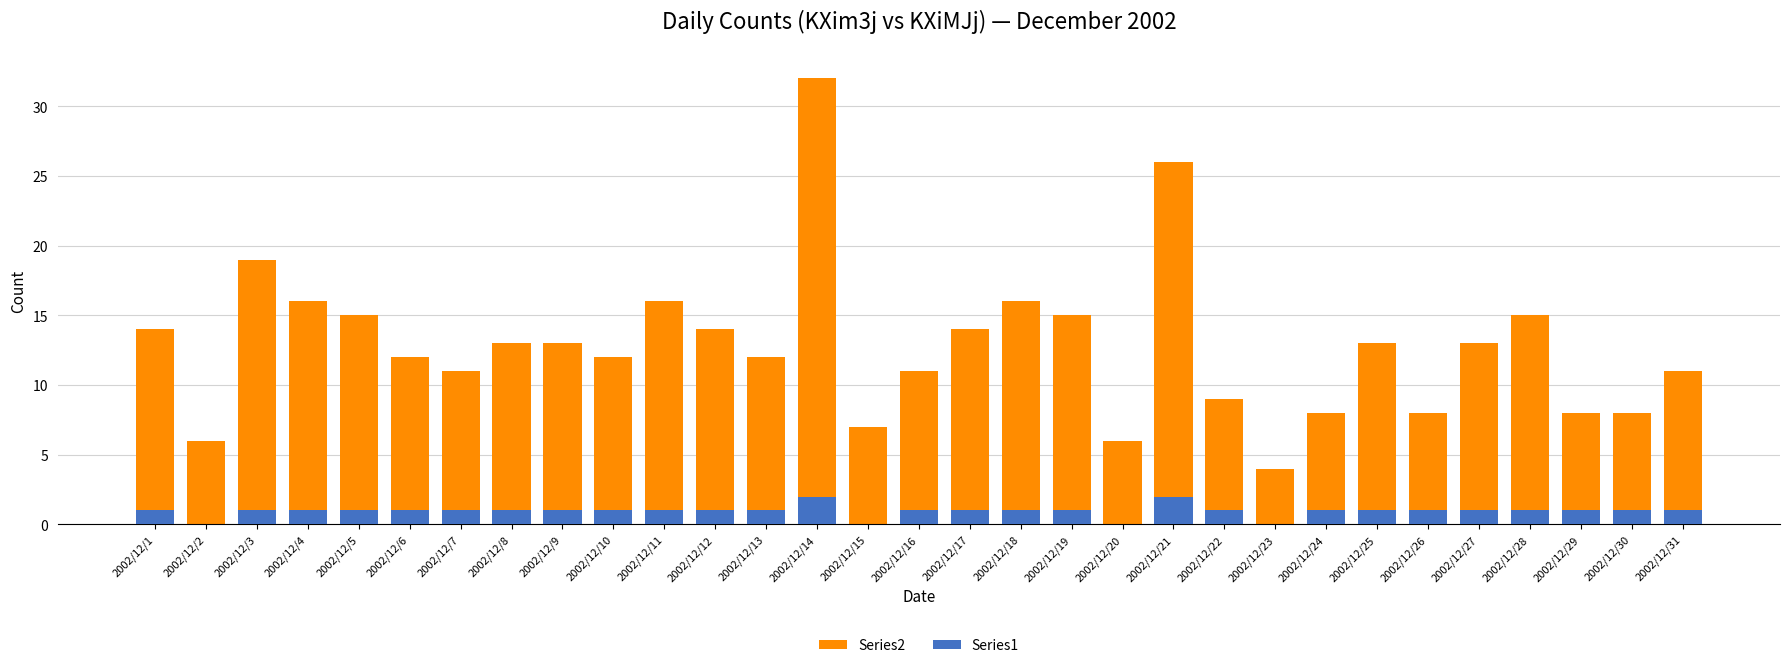

Which category has the lowest value in the Series2 series?

2002/12/23